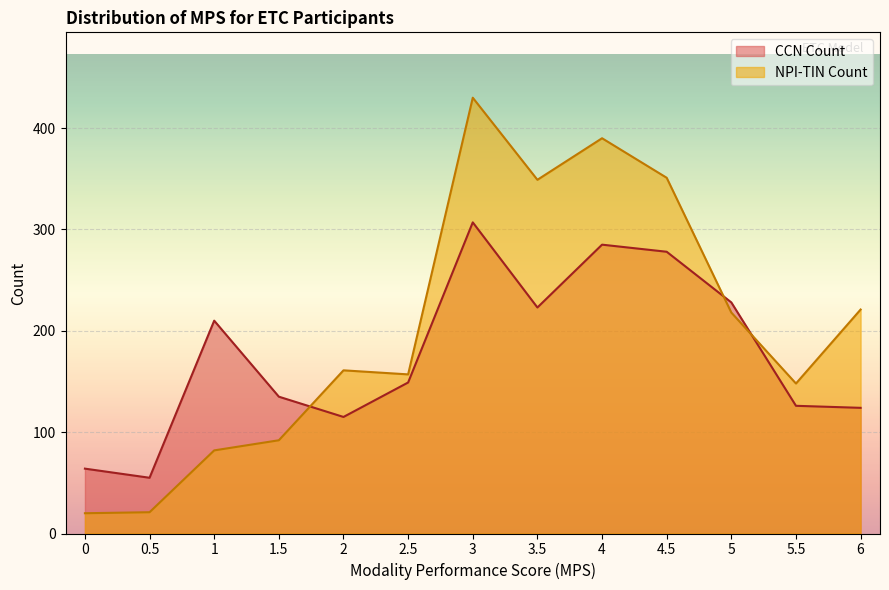

Rank the series by their maximum value, from highest to lowest.

NPI-TIN Count, CCN Count